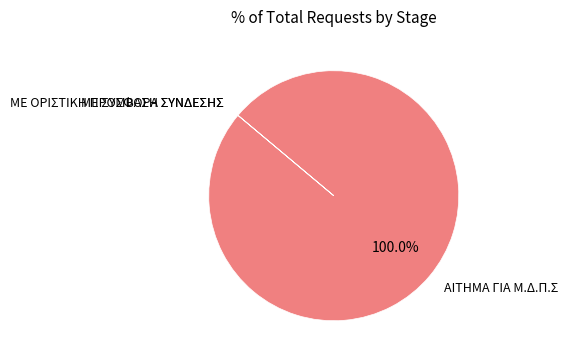

Which slice is the largest?

ΑΙΤΗΜΑ ΓΙΑ Μ.Δ.Π.Σ